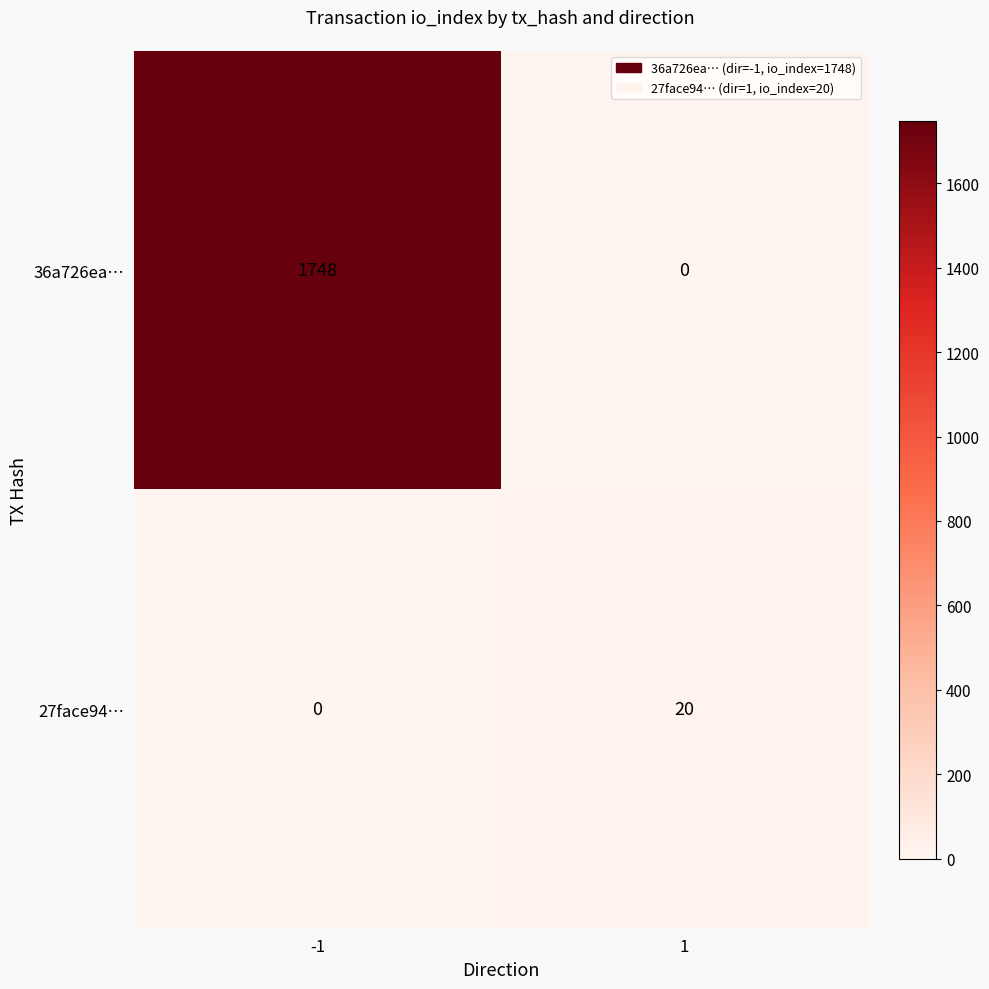

The value of 36a726ea… at -1 is 1748. True or false?

True